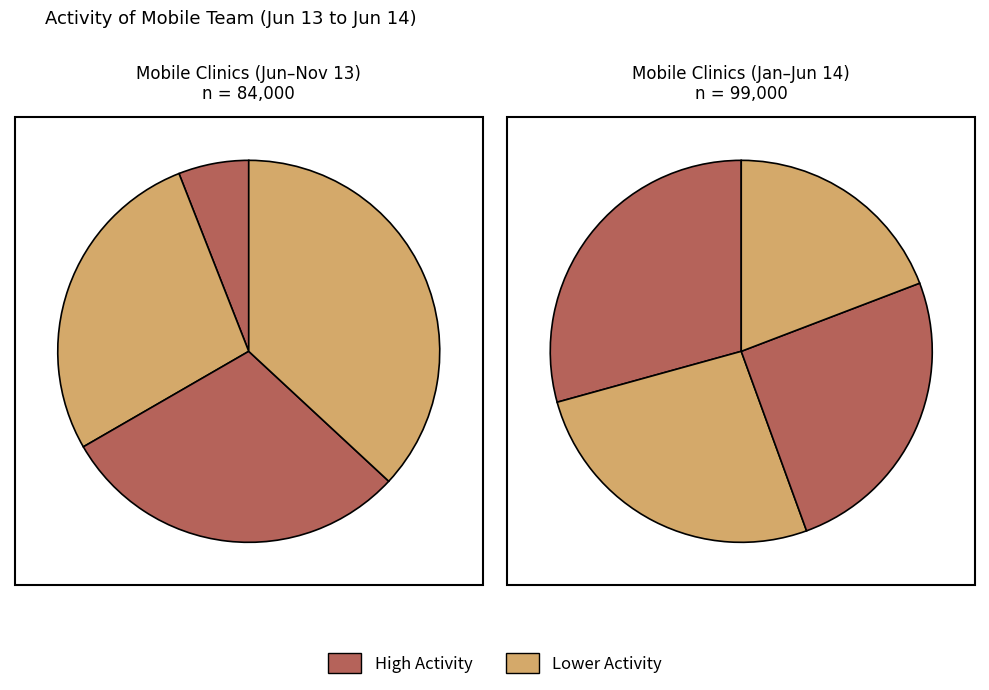

How many segments does this pie chart have?

8